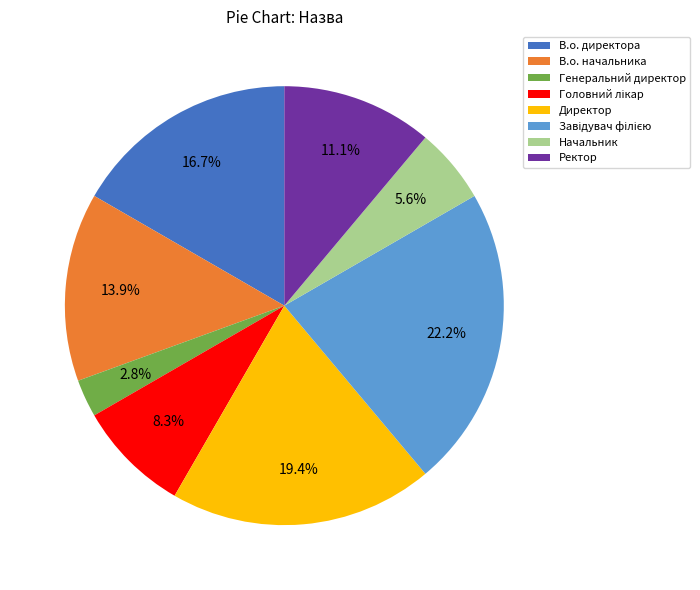

Which slice is the smallest?

Генеральний директор